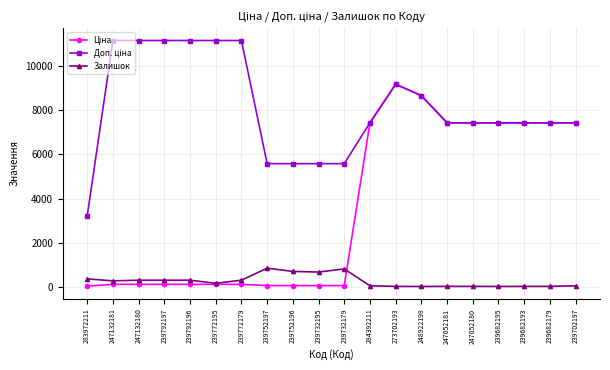

The value of Залишок at 239732195 is 670.0. True or false?

True